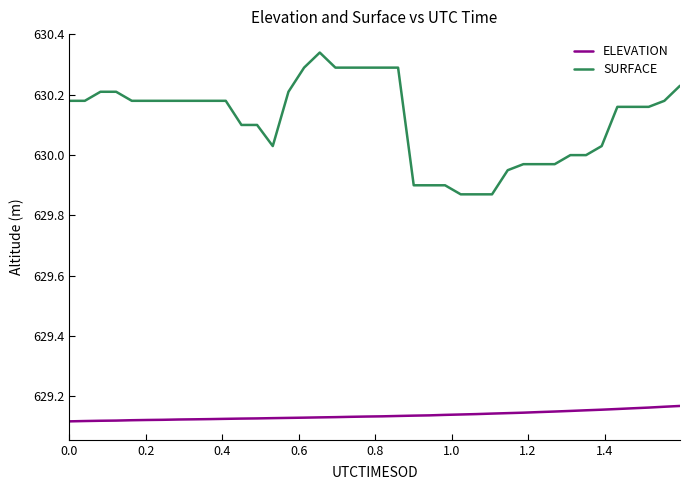

Count the number of categories in the chart.

40